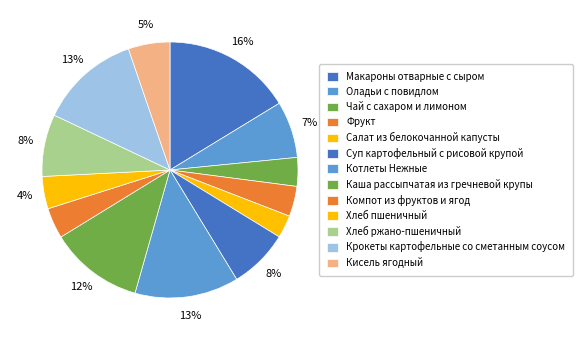

To the nearest percent, what is the average slice percentage?

8%